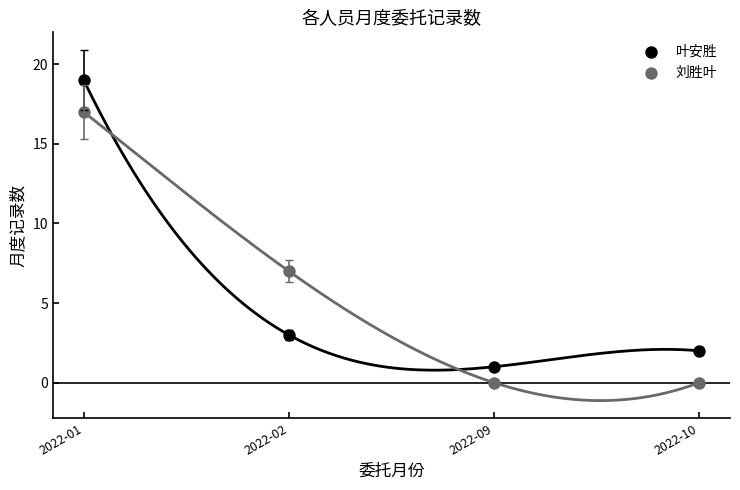

Which series contains the highest Y value?

叶安胜